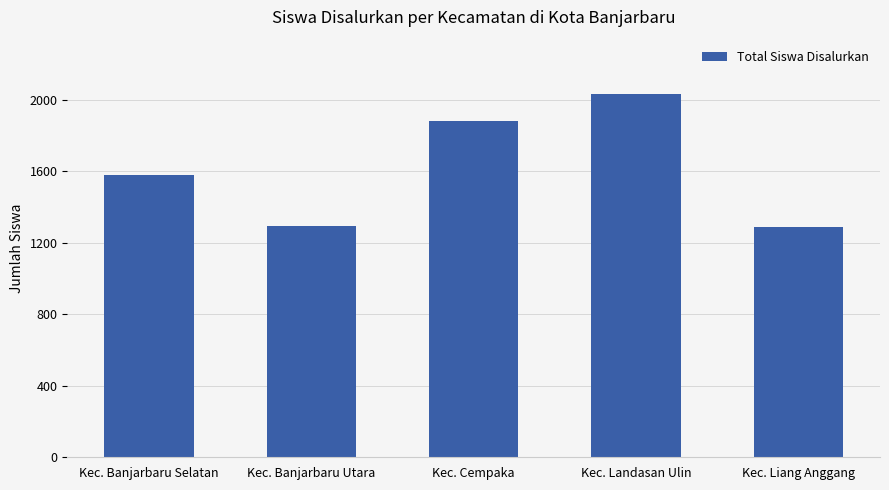

How many data points does each series have?

5